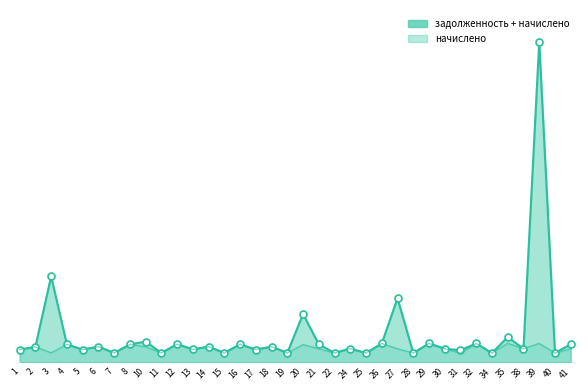

What is the difference between the values at 18 and 3?

759.5